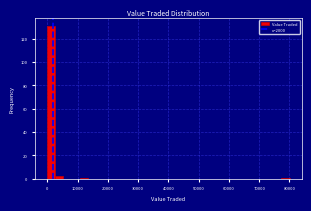

Around what value on the x-axis is the tallest bar? Give the approximate position of its centre, as read against the axis.

1000